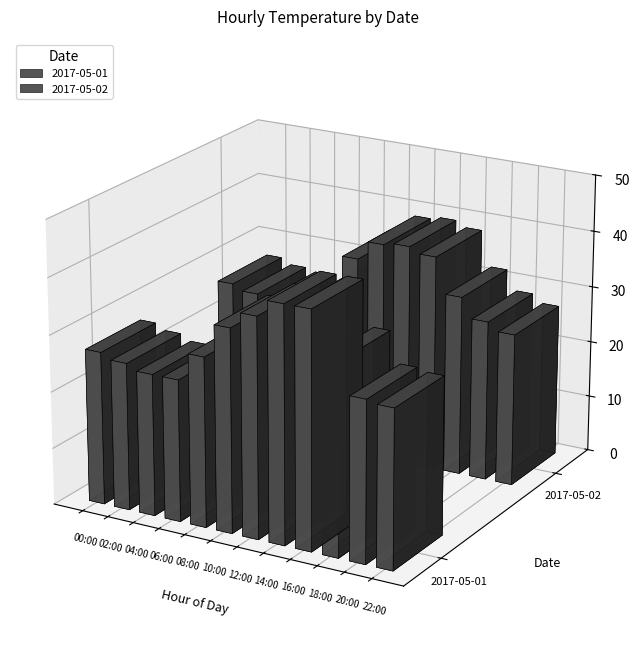

Does the chart contain any negative values?

No